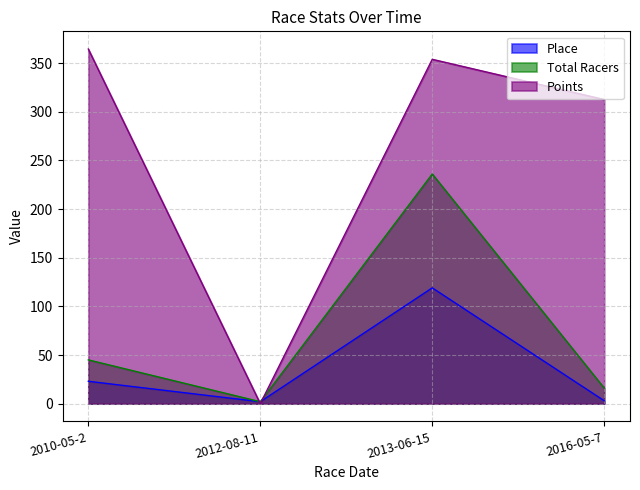

What is the sum of all Total Racers values?

299.0